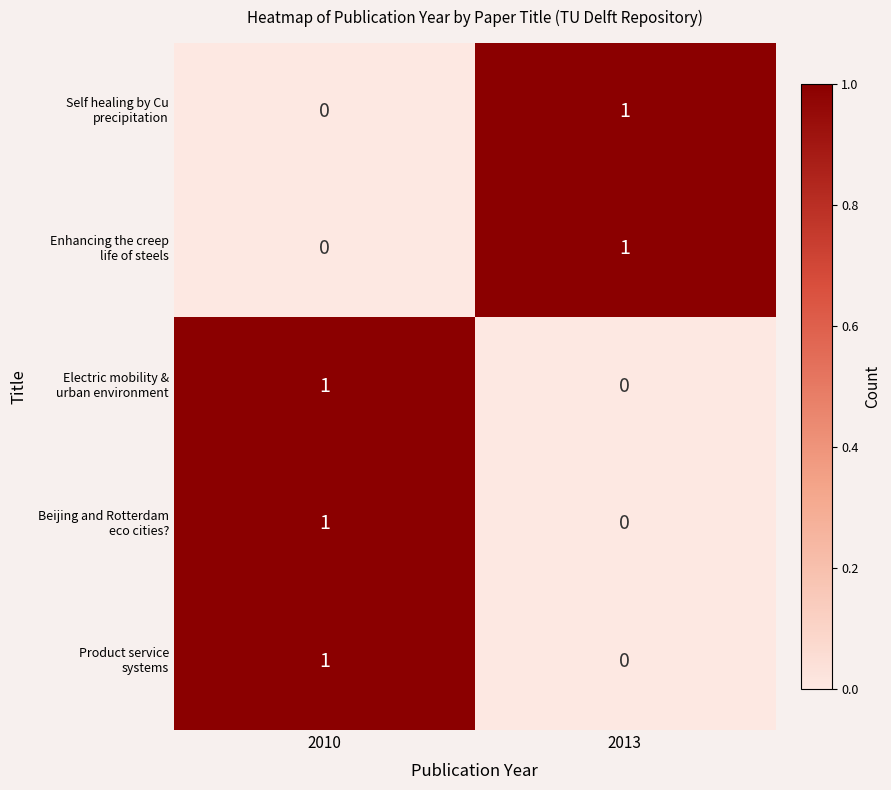

At which category is the sum across all series the highest?

2010